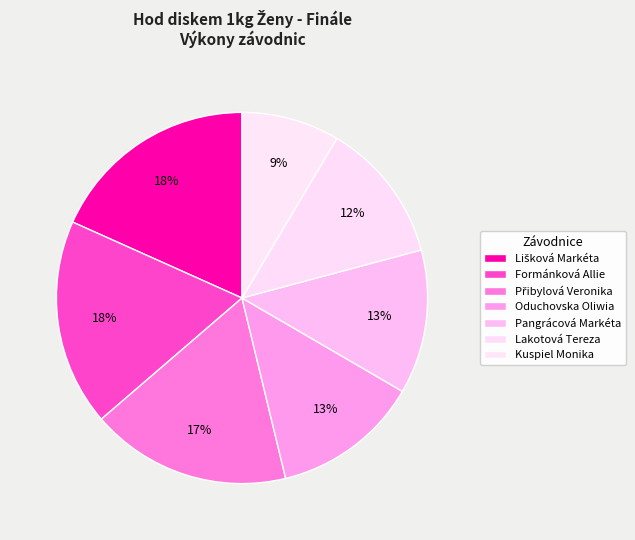

Is there a majority slice in this chart?

No